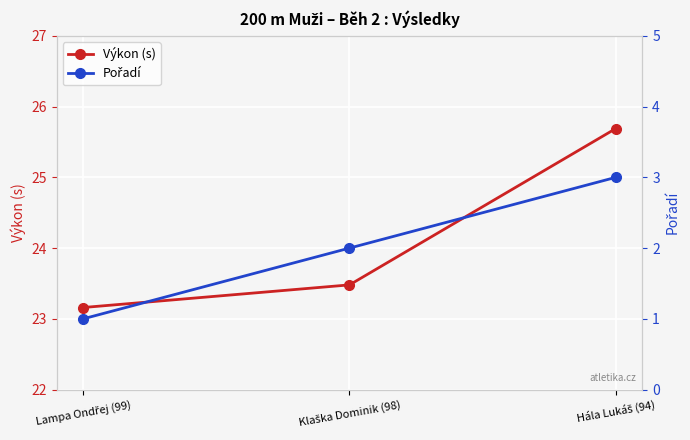

Which series has the largest total across all categories?

Výkon (s)